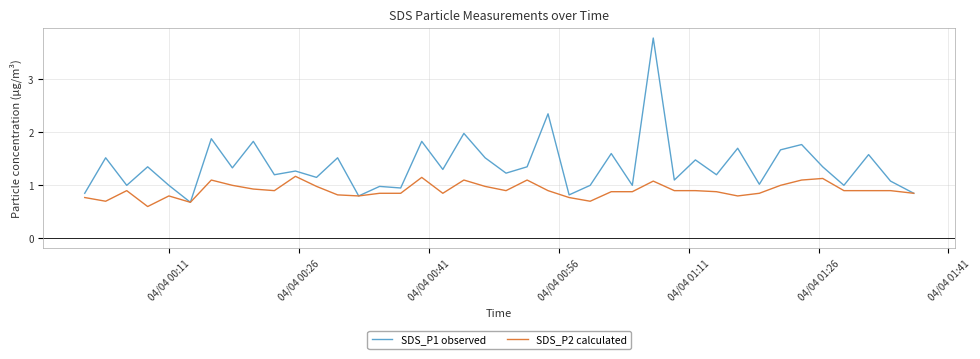

Which series has the largest range (max minus min)?

SDS_P1 observed